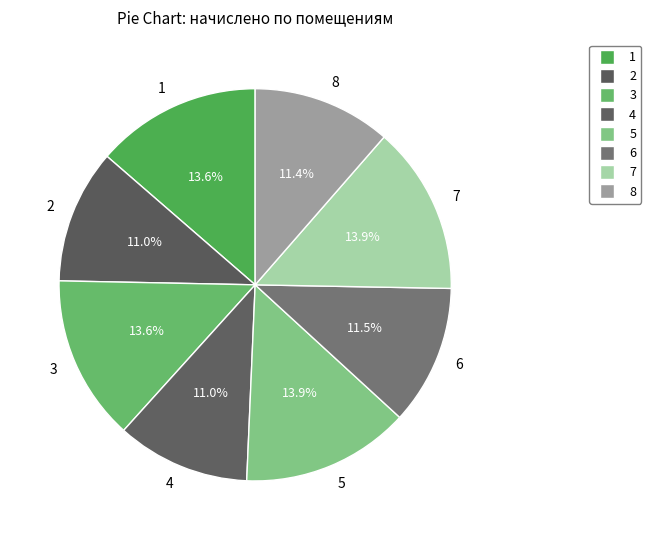

What is the ratio of the value at 2 to the value at 8?

1.0